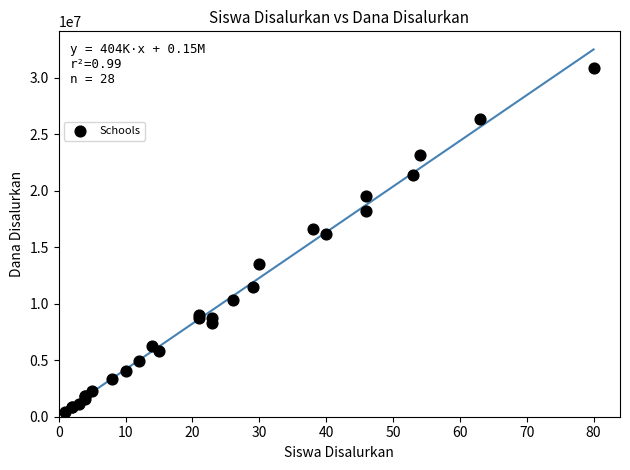

What Y value in the scatter plot is closest to 15637500?

16200000